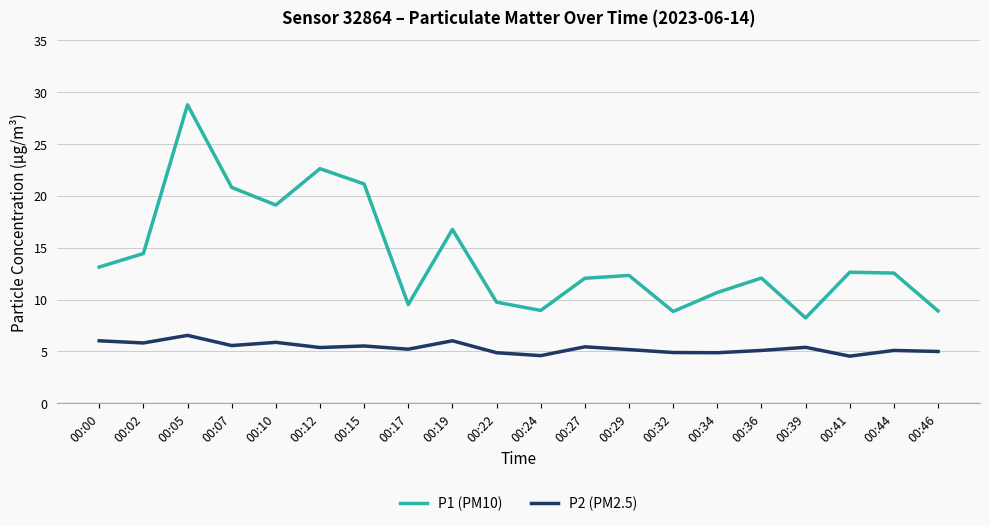

Where does the P2 (PM2.5) series first go above 5?

00:00